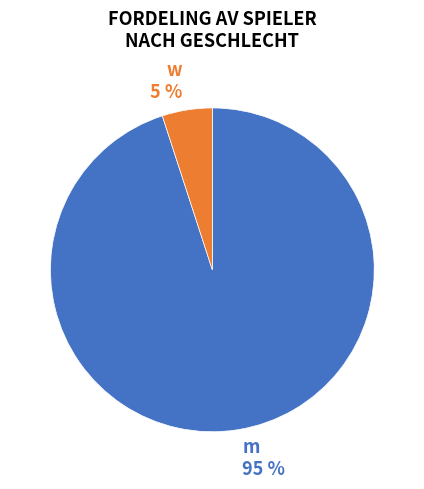

To the nearest percent, what is the difference between the w and m slice percentages?

90%